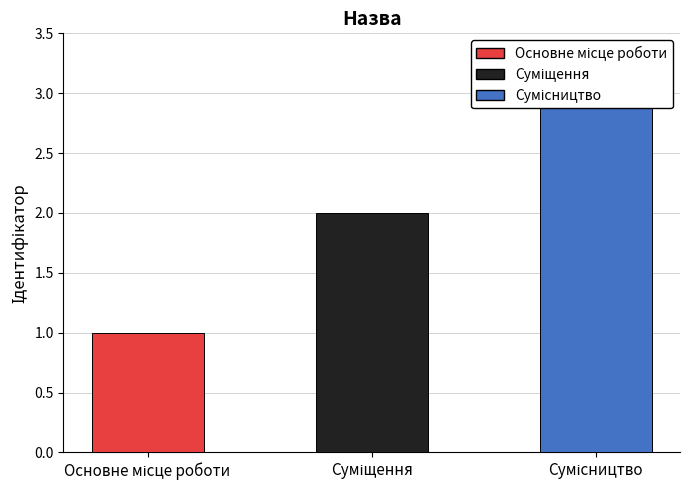

Where does the data first go above 2?

Сумісництво